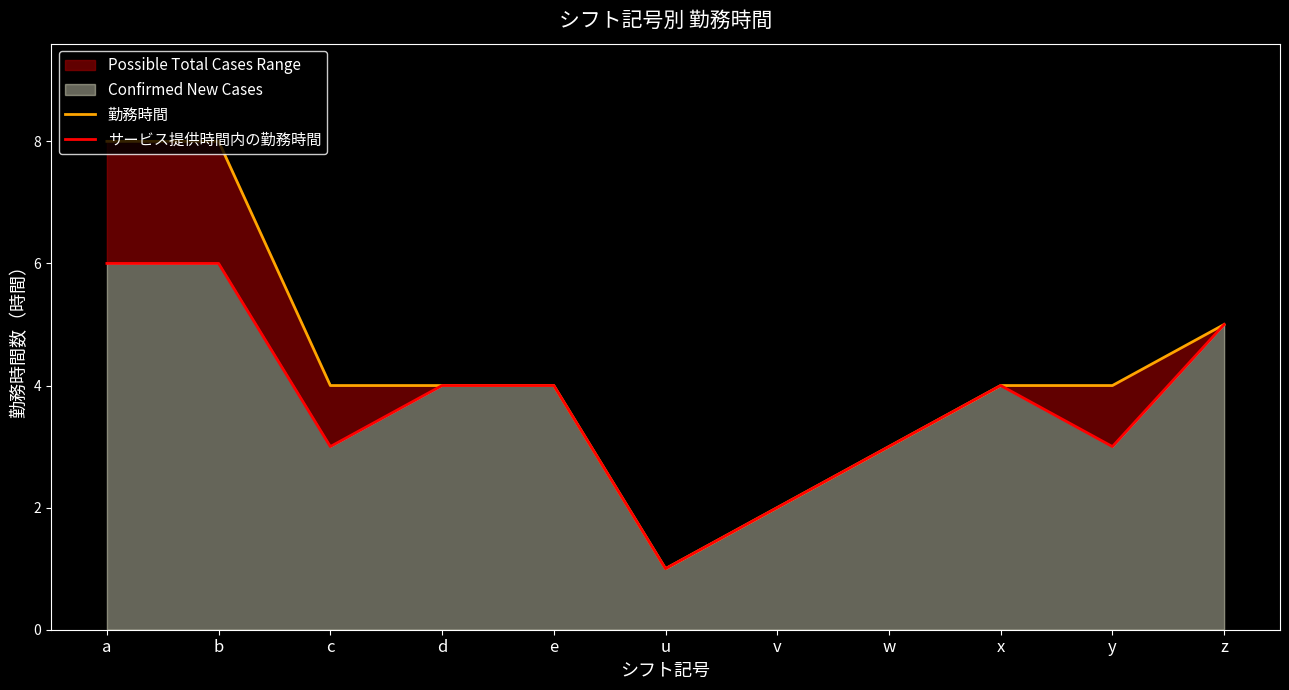

Rank the categories by サービス提供時間内の勤務時間 value from lowest to highest.

u, v, w, y, c, e, x, d, z, a, b